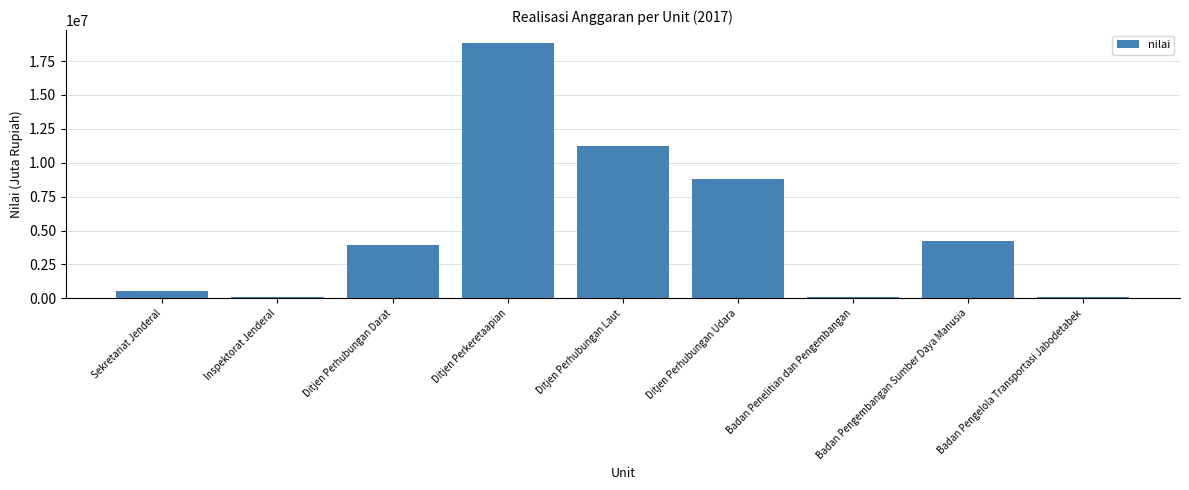

How many categories are shown in the chart?

9